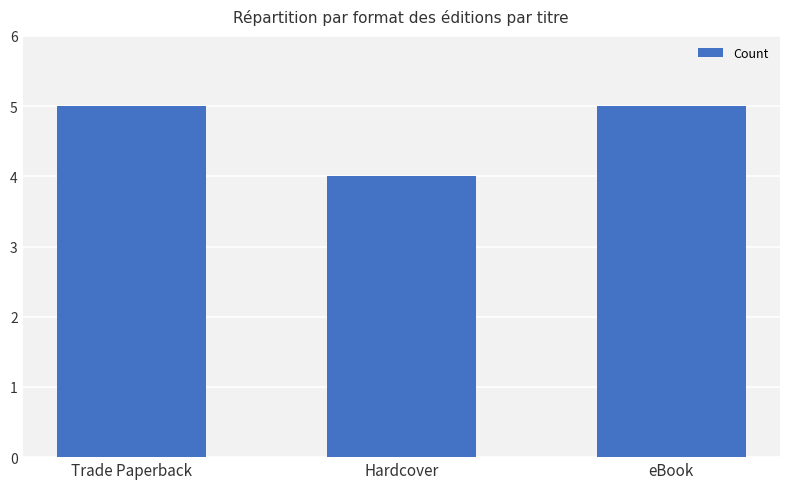

What is the average value?

5